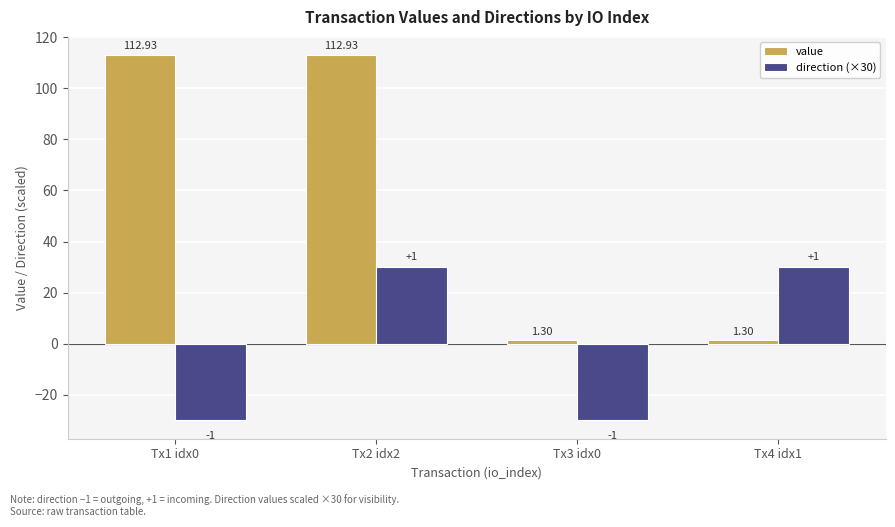

How many series are shown in this chart?

2